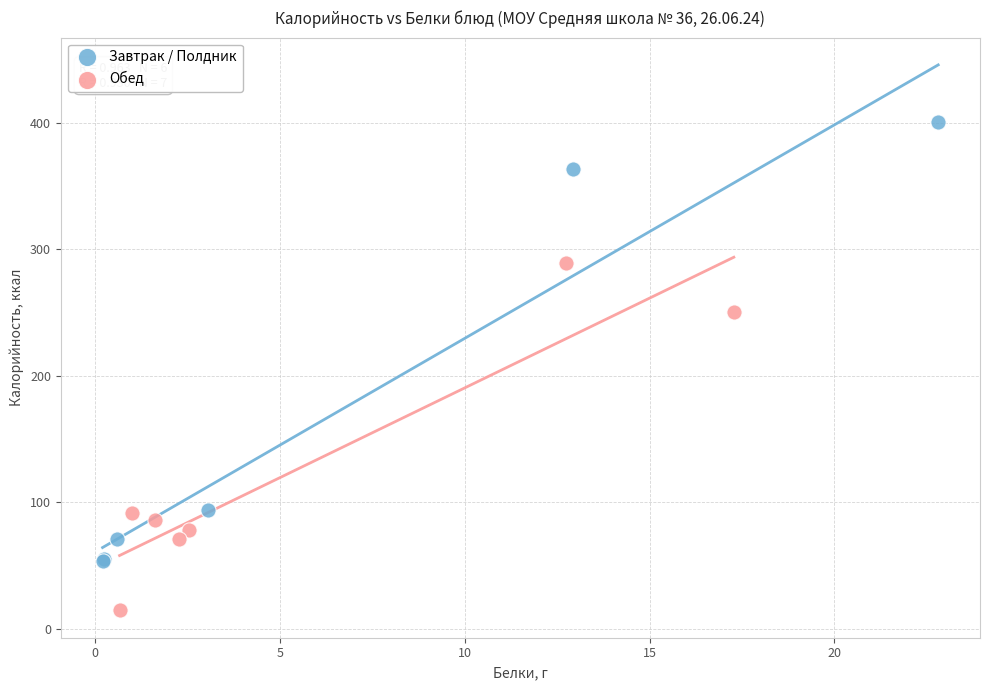

Which series has the largest Y range (max minus min)?

Завтрак / Полдник